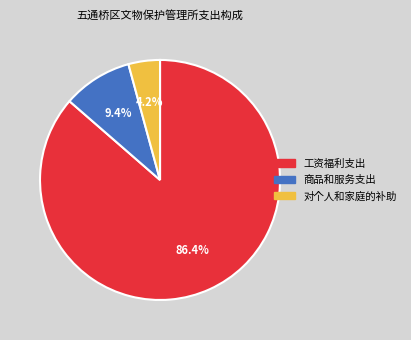

To the nearest percent, what is the difference between the 对个人和家庭的补助 and 商品和服务支出 slice percentages?

5%